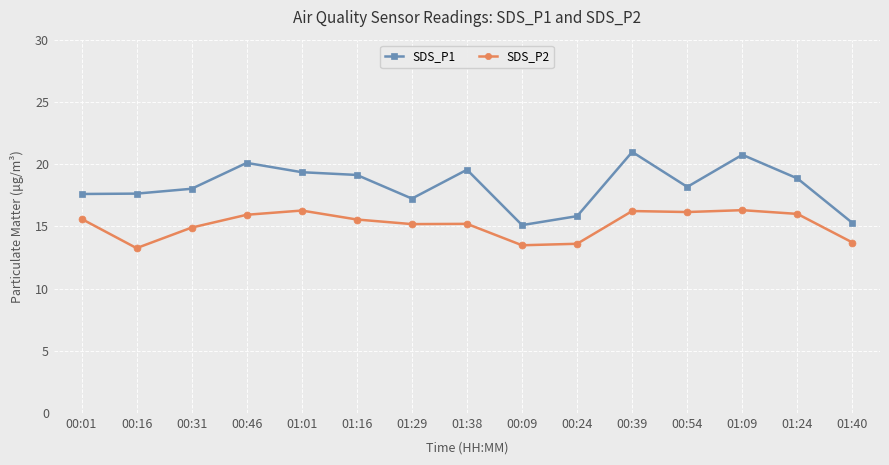

What is the maximum value for SDS_P1?

21.0